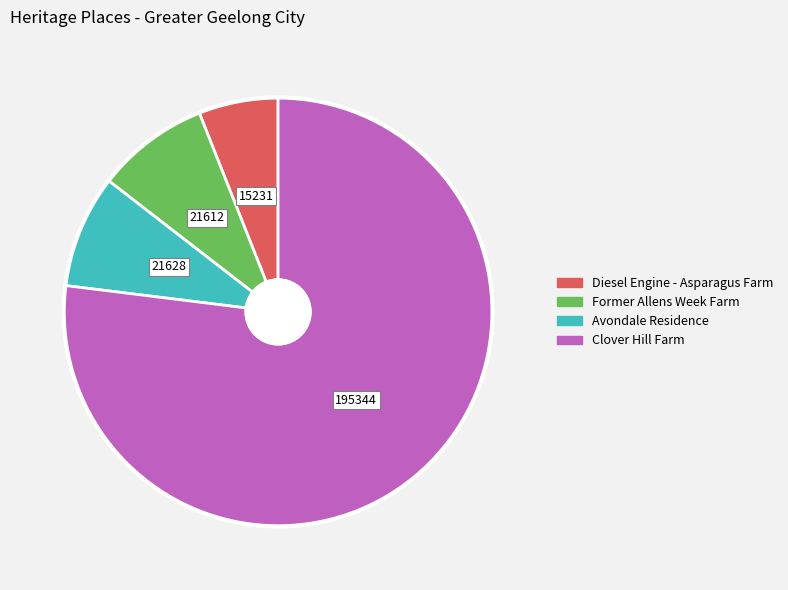

Count the number of slices in the pie.

4